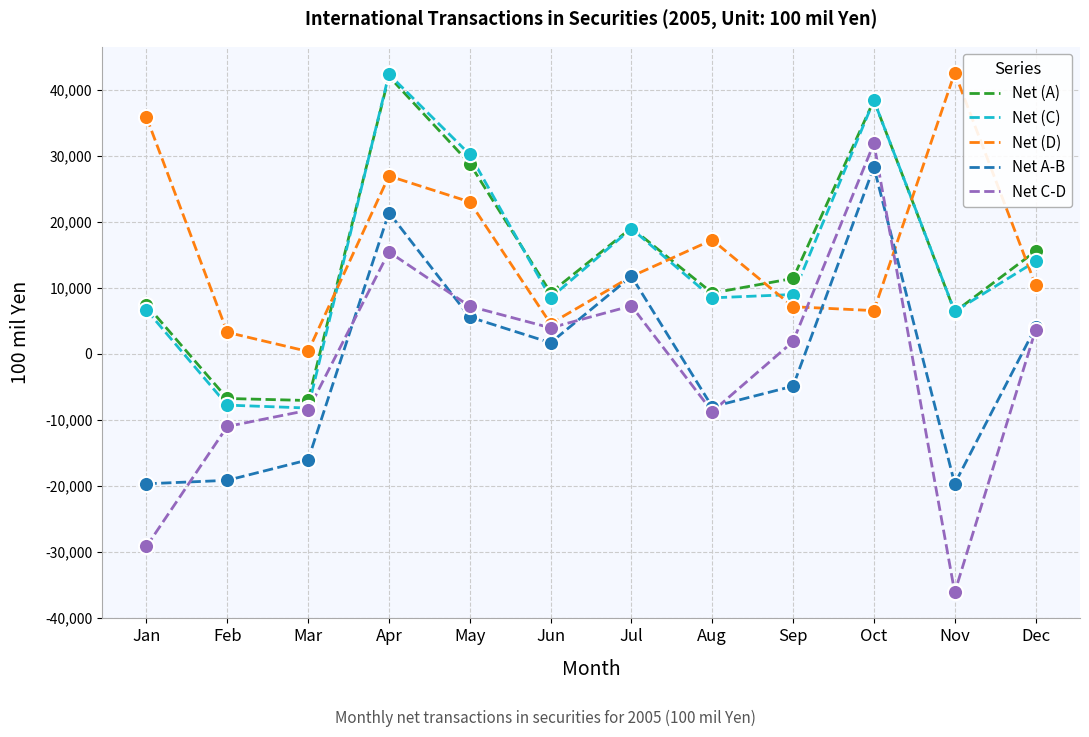

What are all the series names shown in the legend?

Net (A), Net (C), Net (D), Net A-B, Net C-D